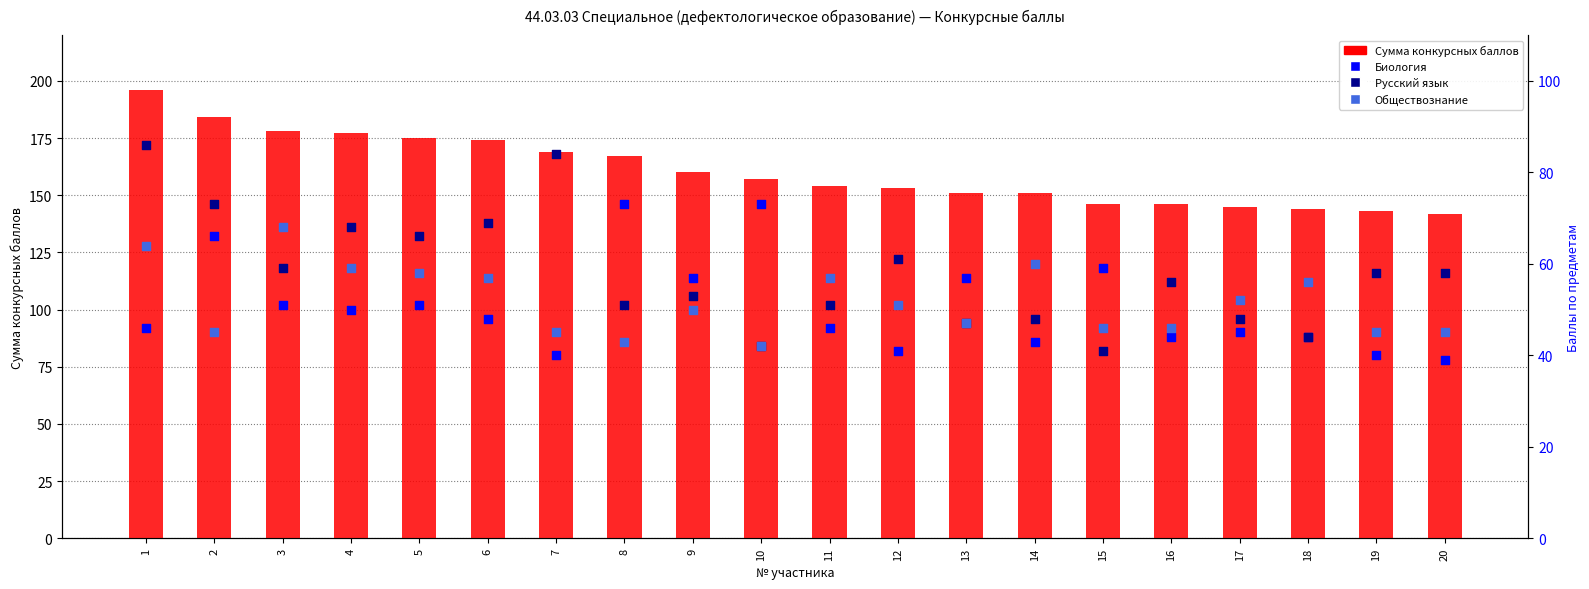

Which series reaches the maximum Y coordinate?

Сумма конкурсных баллов